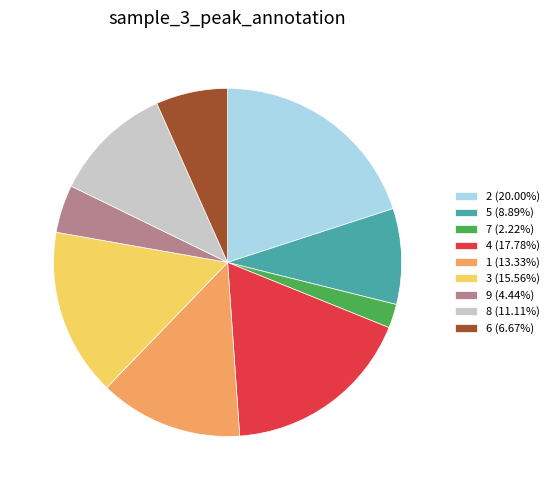

Is there a majority slice in this chart?

No